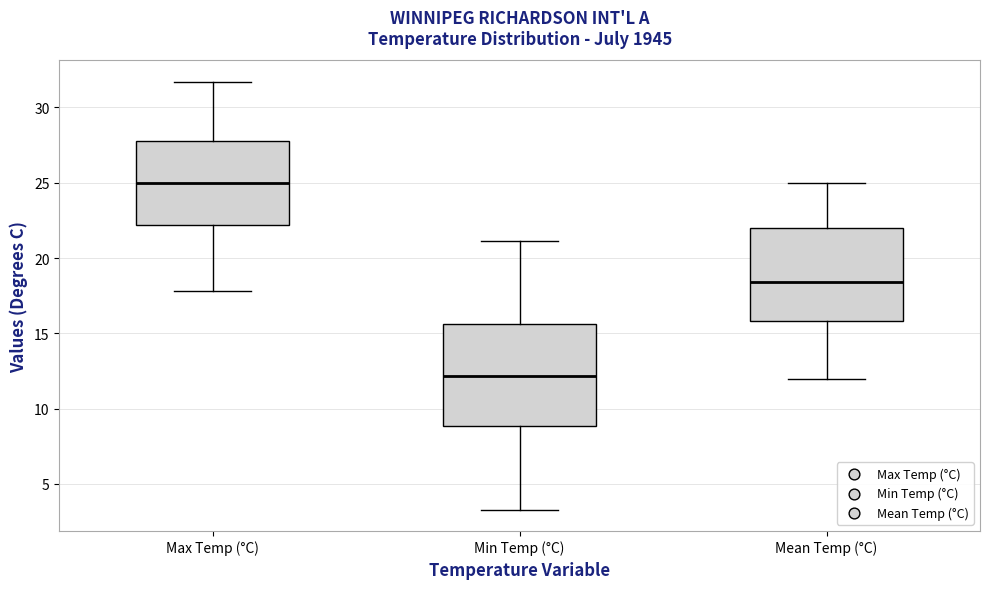

Reading left to right, transcribe this box plot: for each box, give where its median line is, the range the box spans, and where its two whiskers end, as read against the y-axis. The values are not printed on the chart, so give them approximately, as read against the axis.

Max Temp (°C): median 25.0, box 22.0 to 28.0, whiskers 18.0 to 31.5
Min Temp (°C): median 12.0, box 9.0 to 15.5, whiskers 3.5 to 21.0
Mean Temp (°C): median 18.5, box 16.0 to 22.0, whiskers 12.0 to 25.0